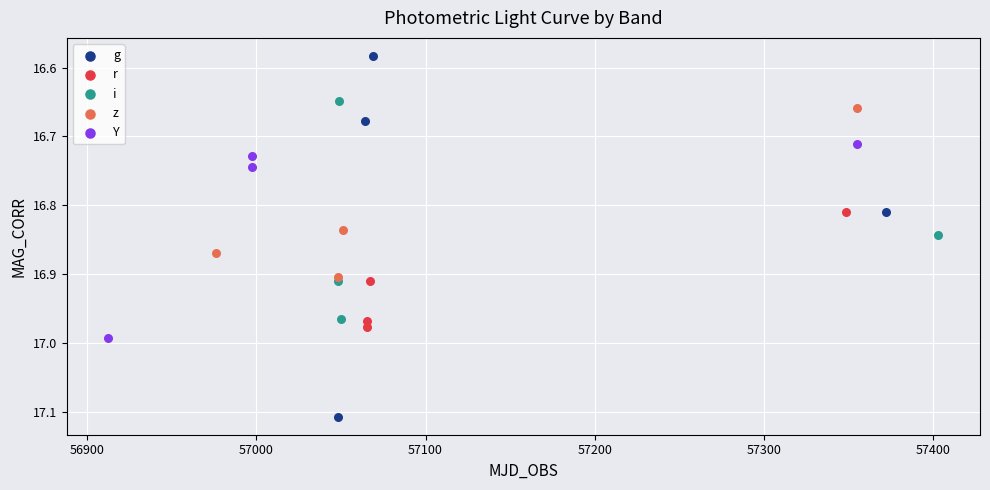

Which series has the largest Y range (max minus min)?

g